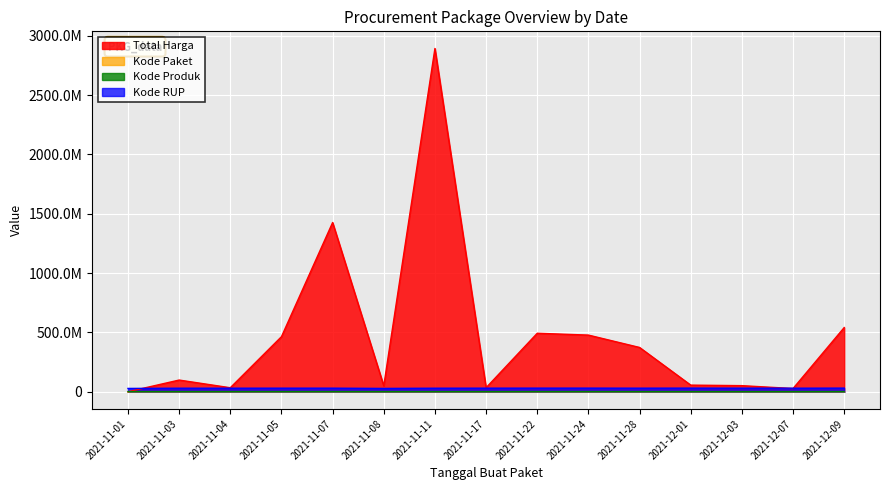

Which series ends up on top after the final intersection of Kode RUP and Total Harga?

Total Harga